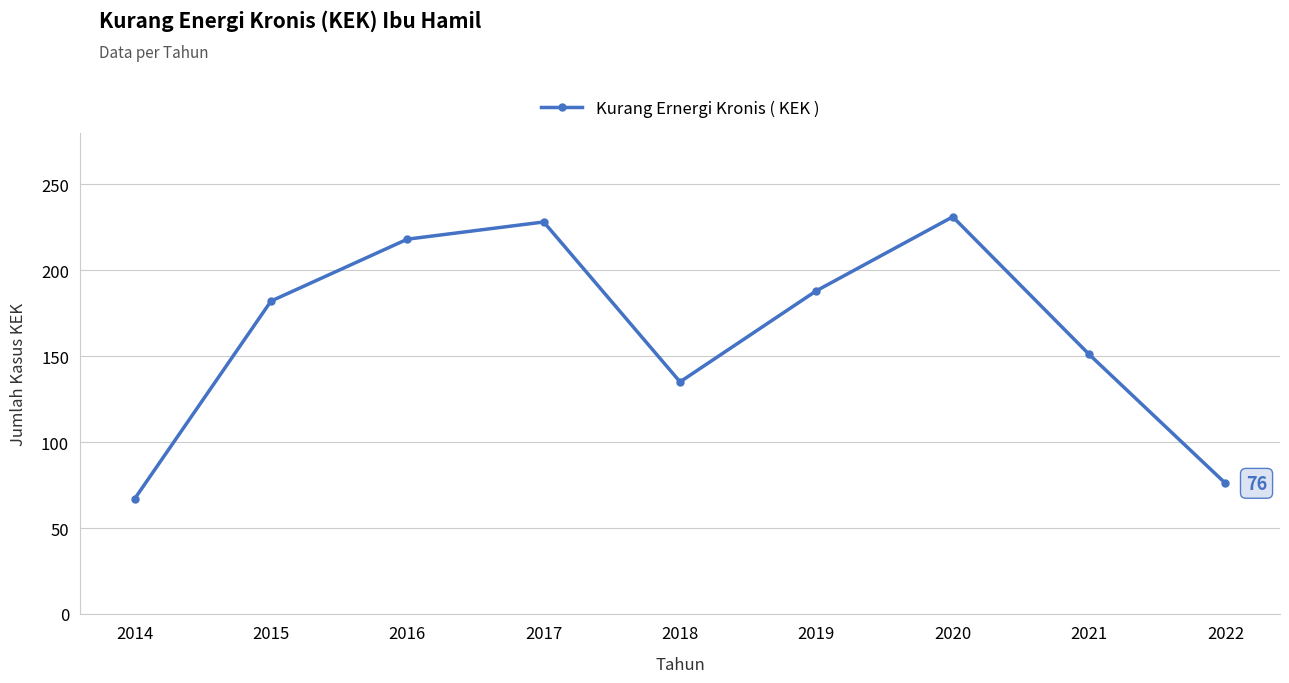

How many series are shown in this chart?

1